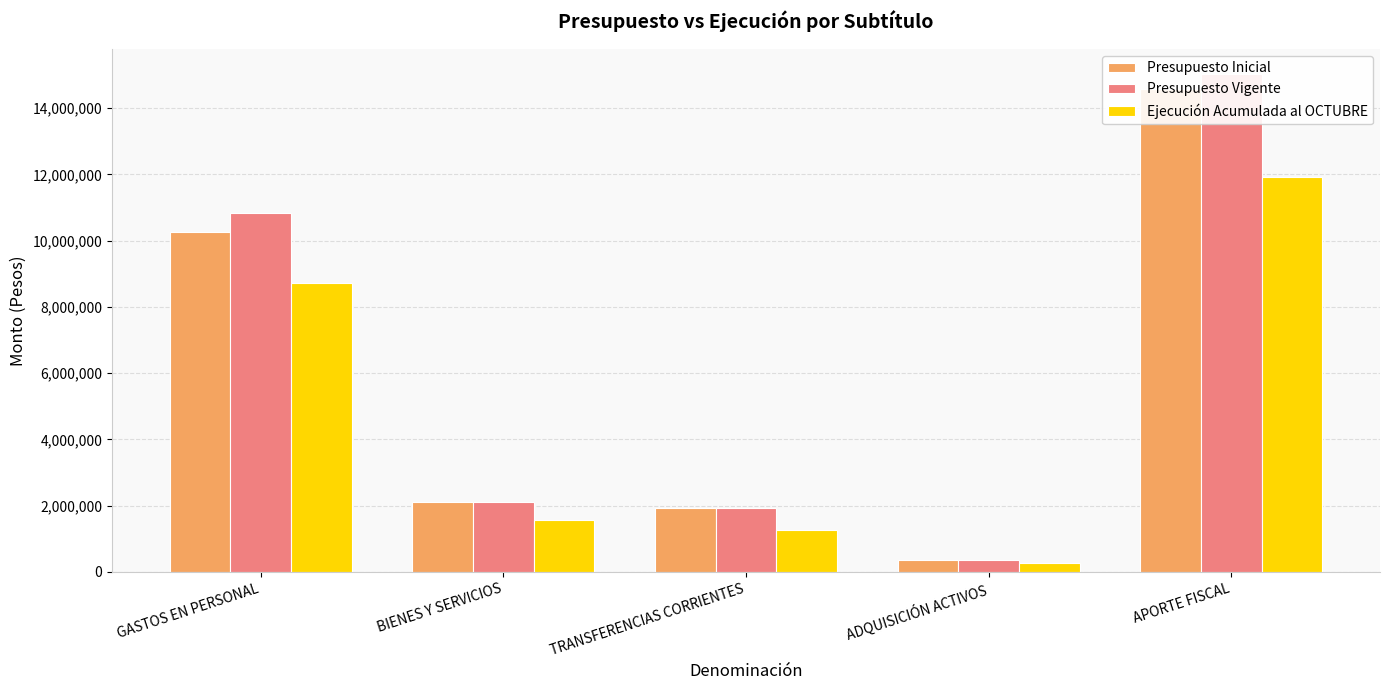

Count the number of categories in the chart.

5